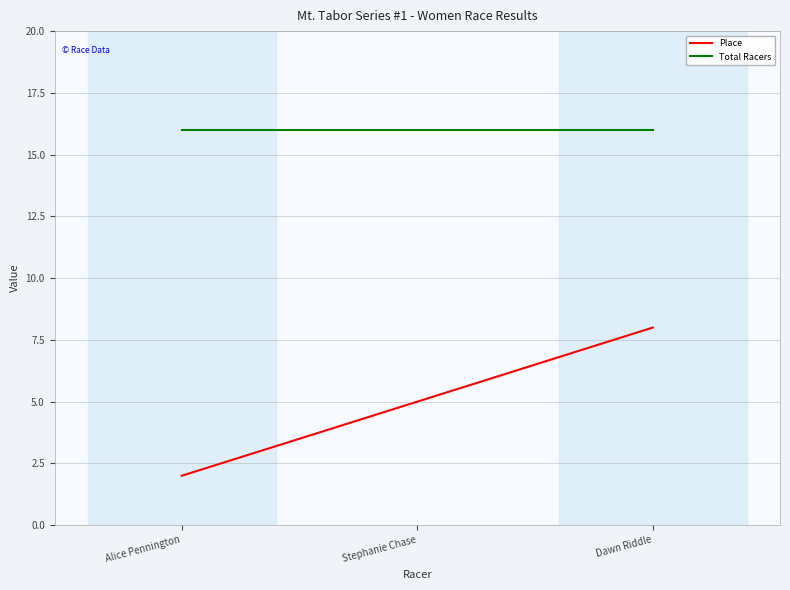

Which series changed the most between Alice Pennington and Stephanie Chase?

Place